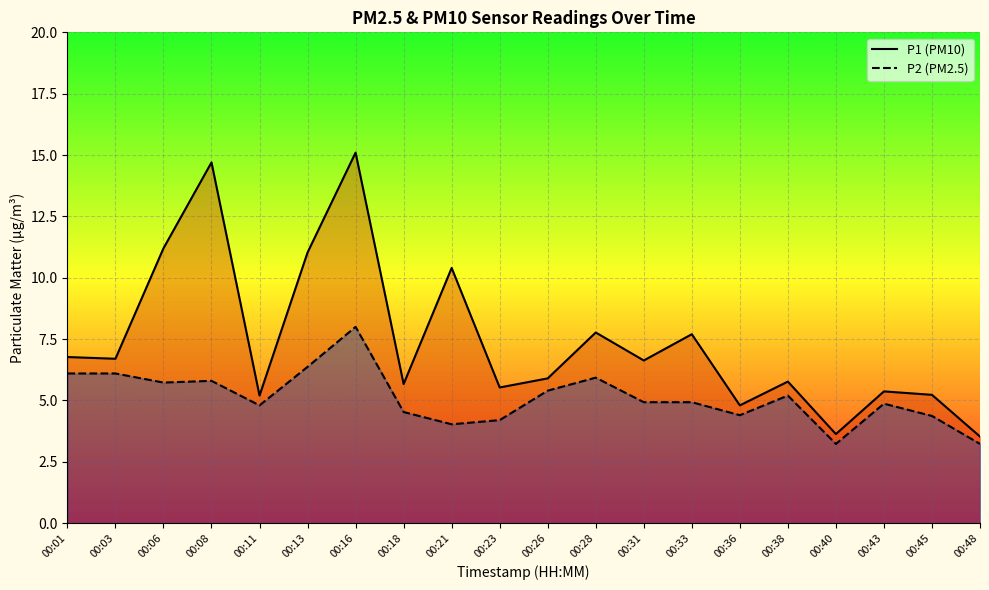

Rank the series at 00:28 from lowest to highest value.

P2, P1